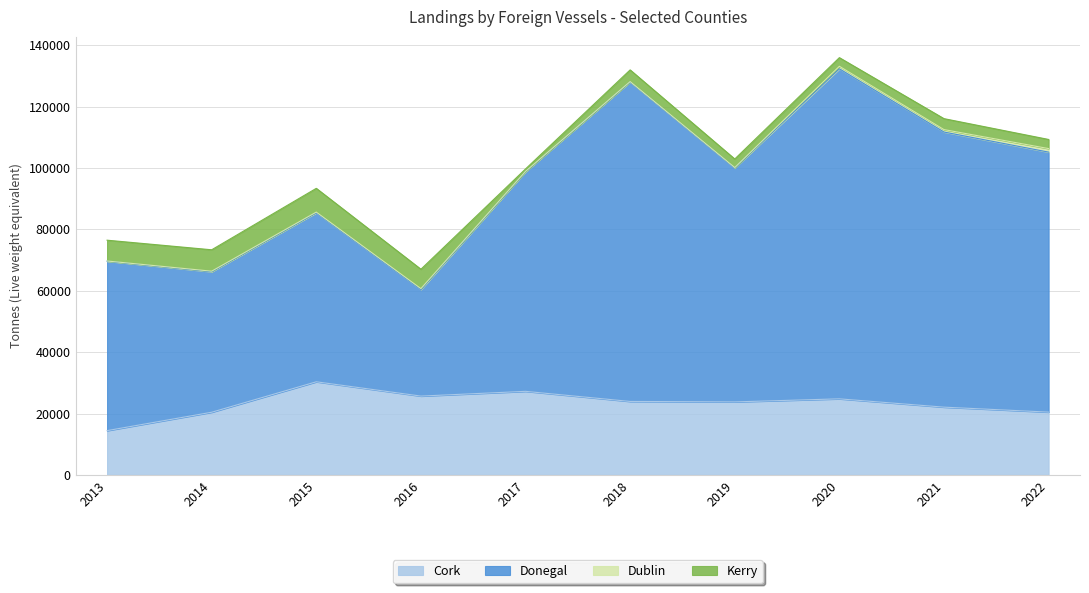

What is the minimum value for Cork?

14418